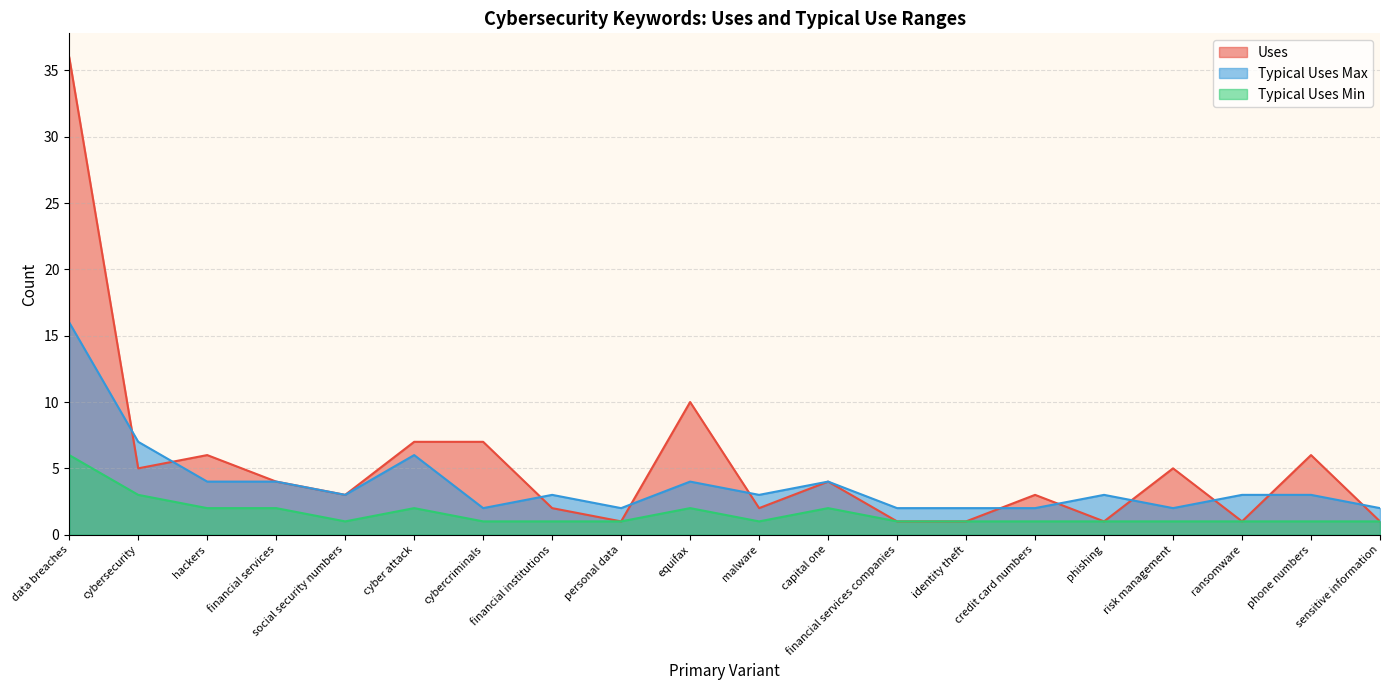

What is the greatest value displayed?

36